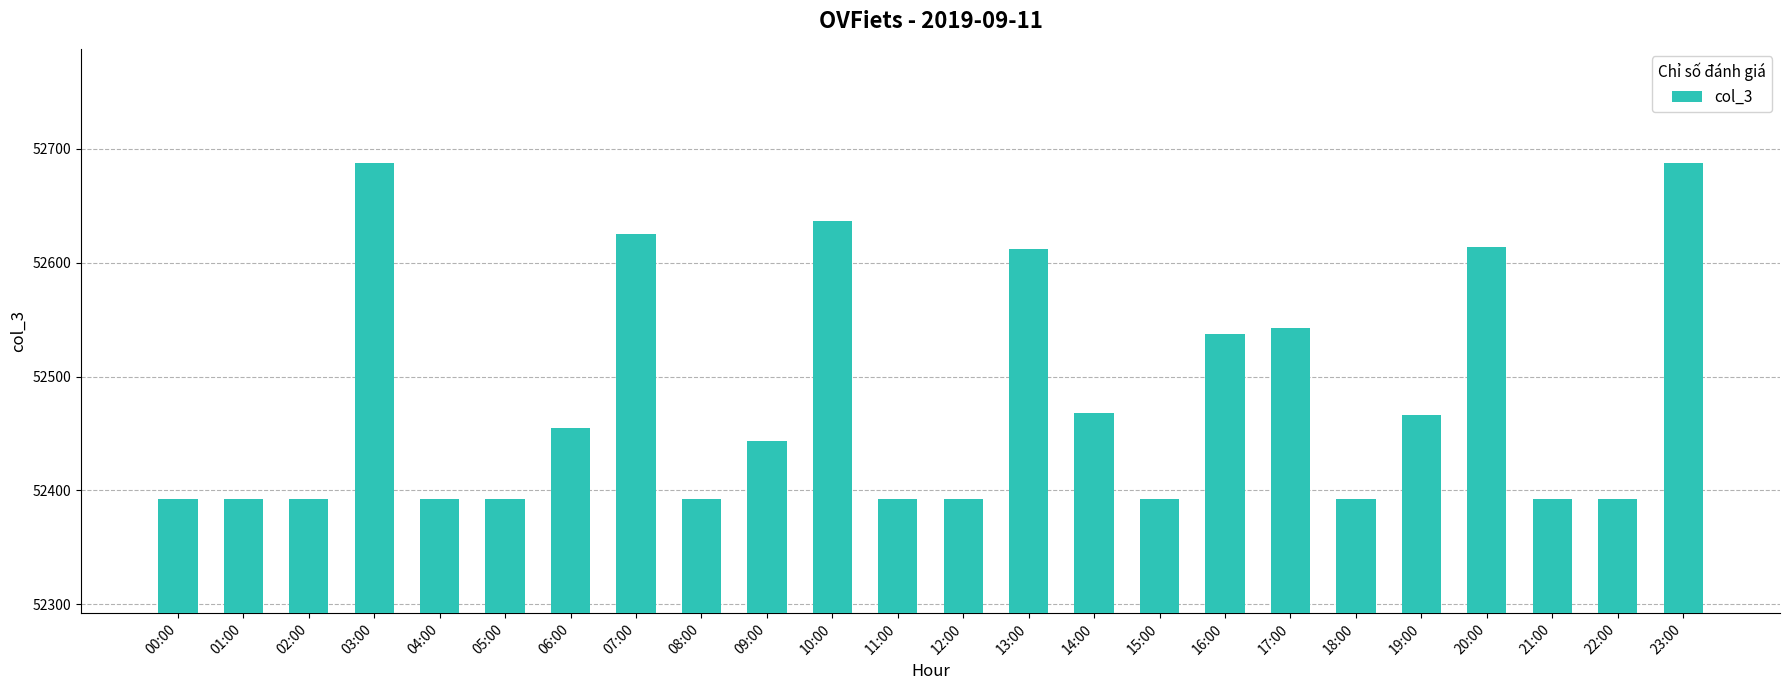

How many bars are there in total?

24